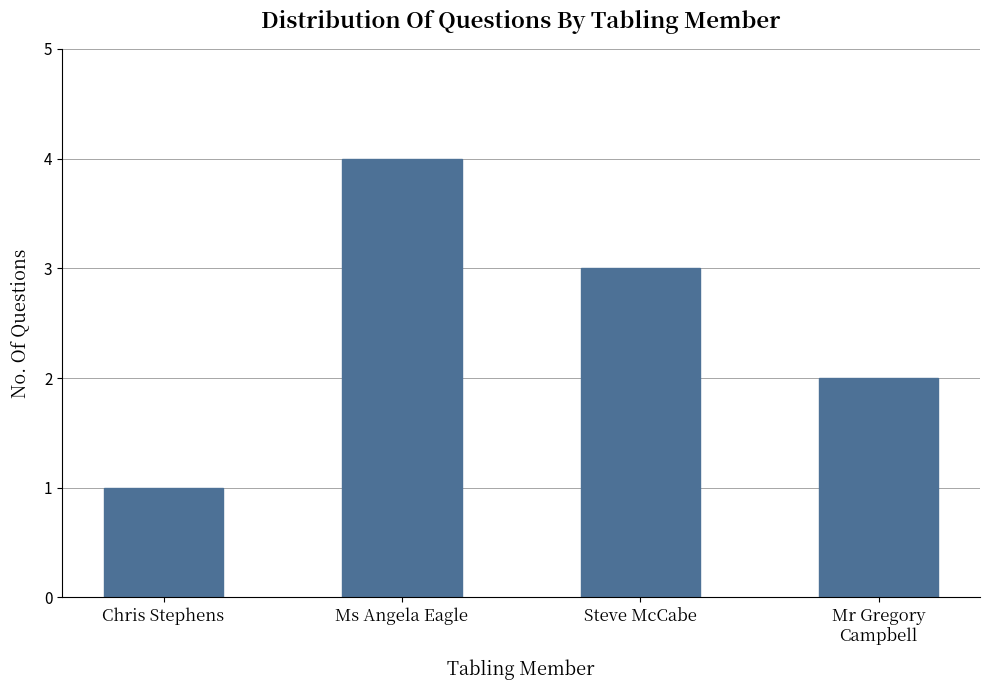

Rank the categories by value from highest to lowest.

Ms Angela Eagle, Steve McCabe, Mr Gregory
Campbell, Chris Stephens